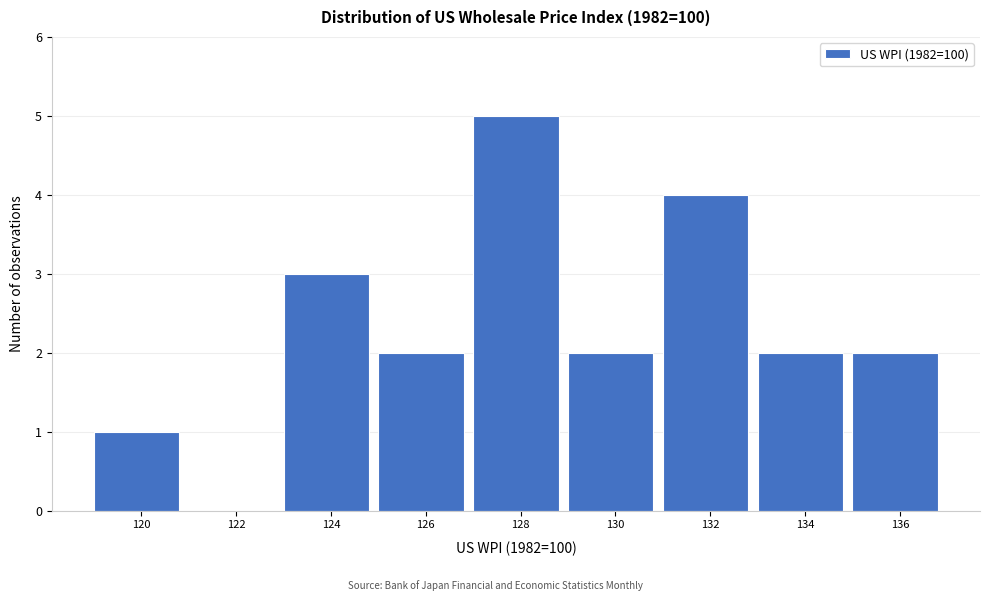

Reading left to right, extract all data points from this chart.

120=1	122=0	124=3	126=2	128=5	130=2	132=4	134=2	136=2